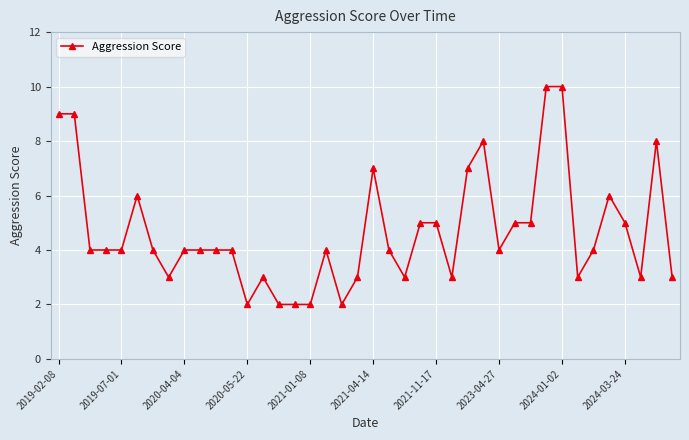

What is the difference between the second highest and minimum values?

8